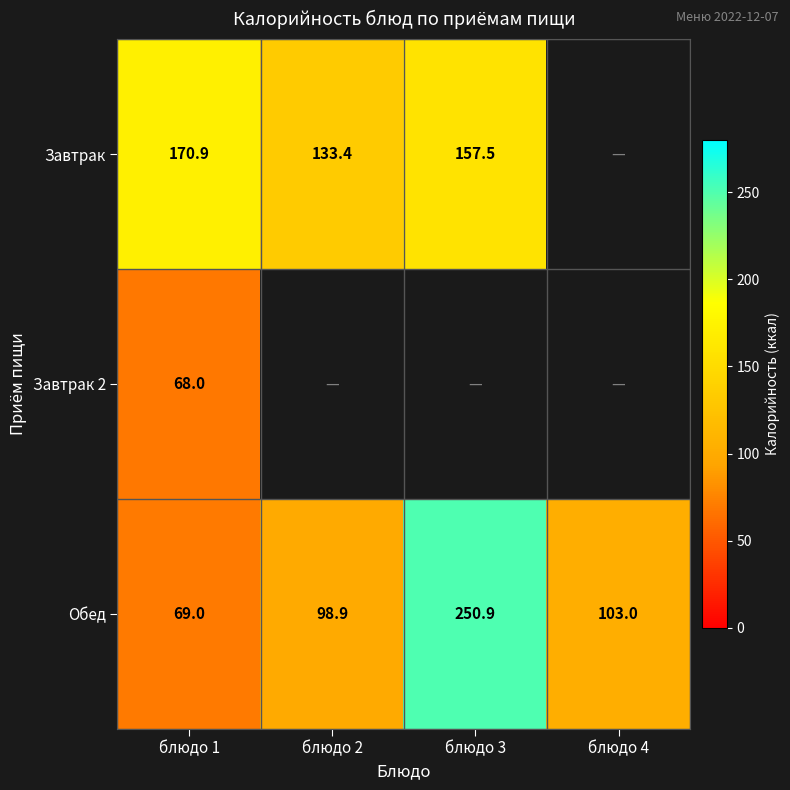

At which label is Обед closest to 159?

блюдо 4